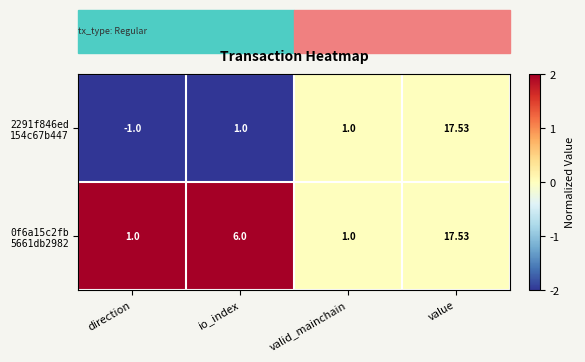

Count the number of data series in this chart.

2